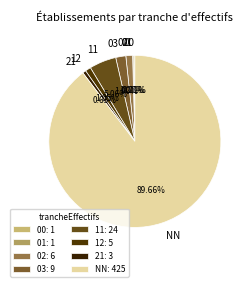

Approximately how many times larger is the value at 12 compared to 02?

0.8